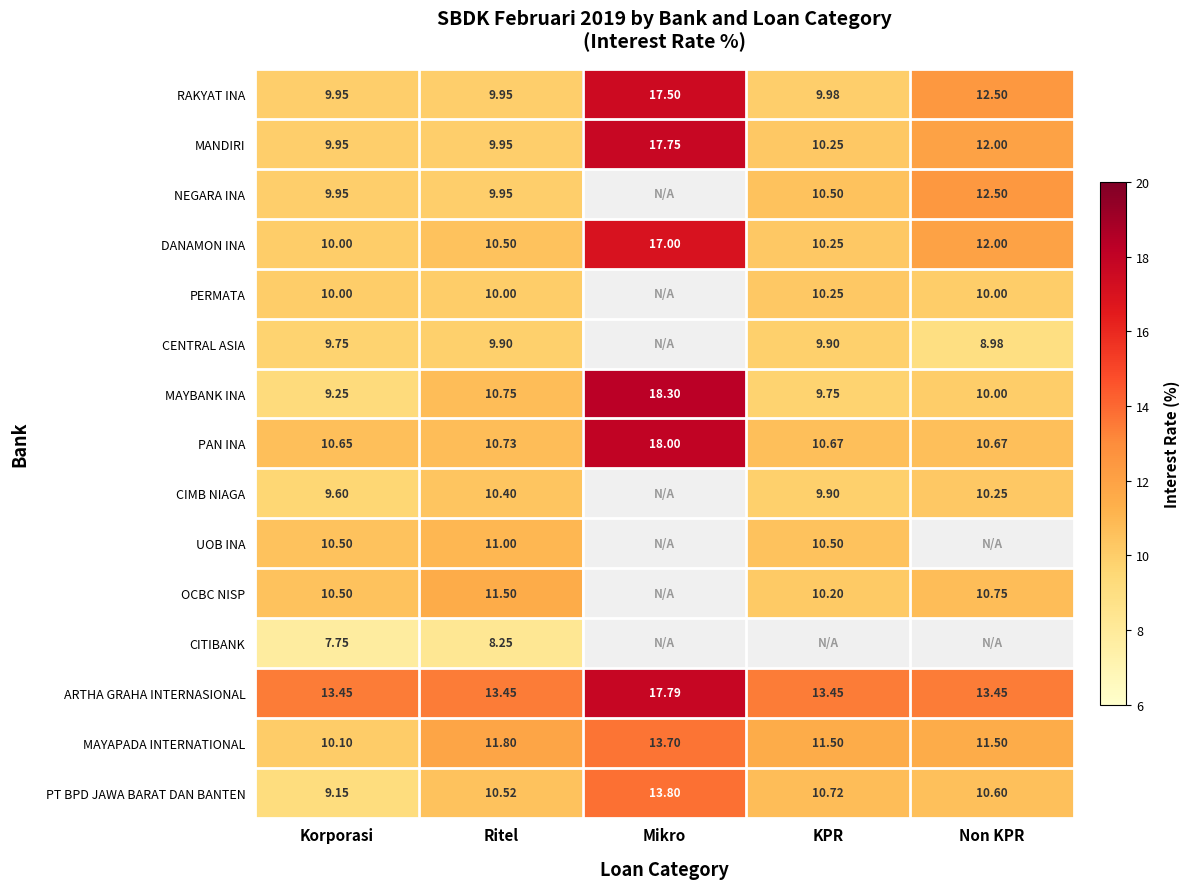

Is the value of MAYBANK INA at Mikro greater than the value of MANDIRI at KPR?

Yes